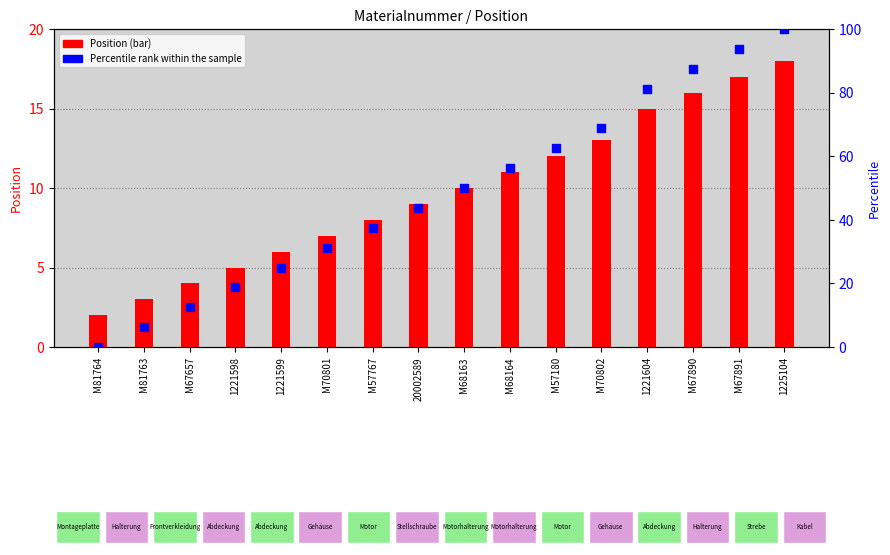

Which series has the widest spread of Y values?

Percentile rank within the sample